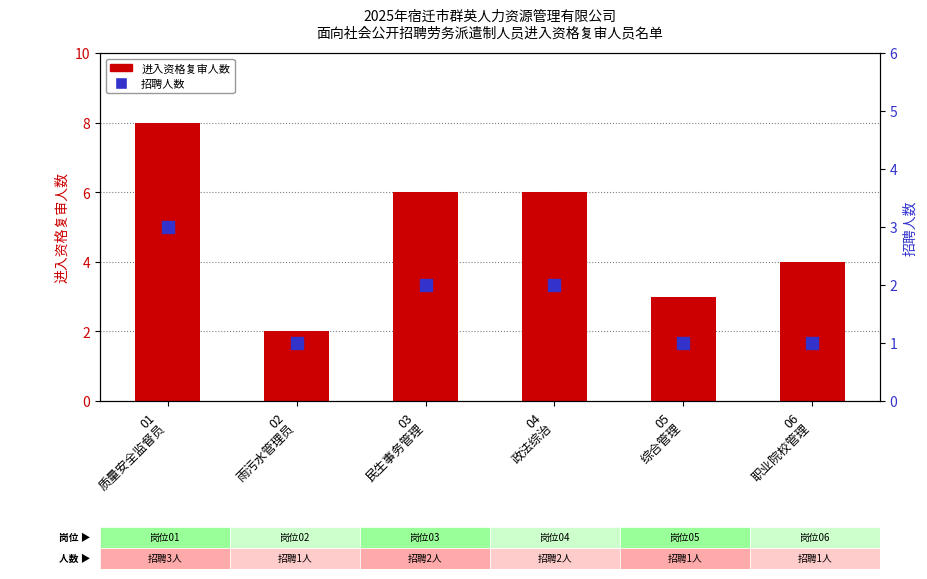

Count the number of categories in the chart.

6